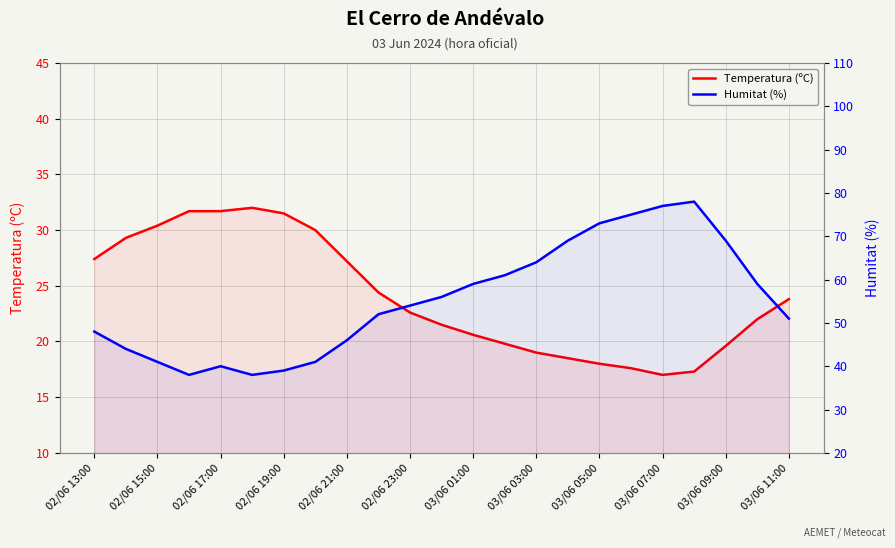

What is the sum of all Humitat (%) values?

1272.0